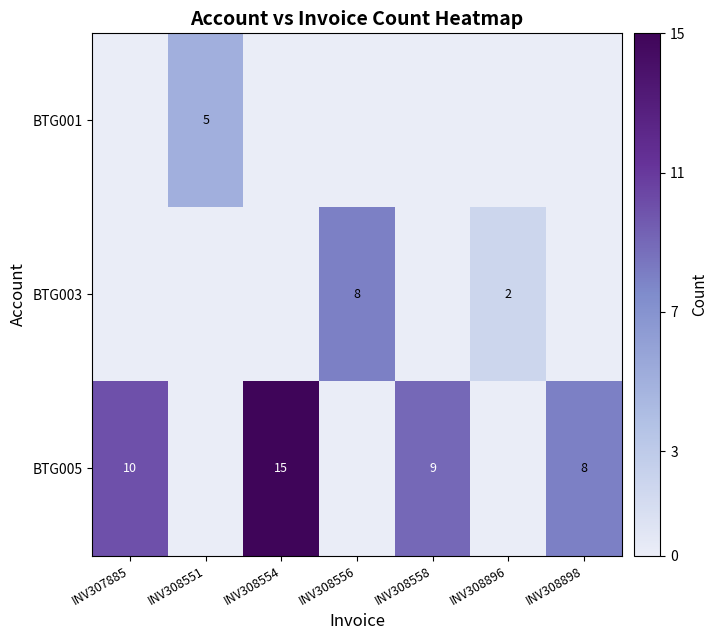

The BTG005 series shows 4 at INV308558. True or false?

False